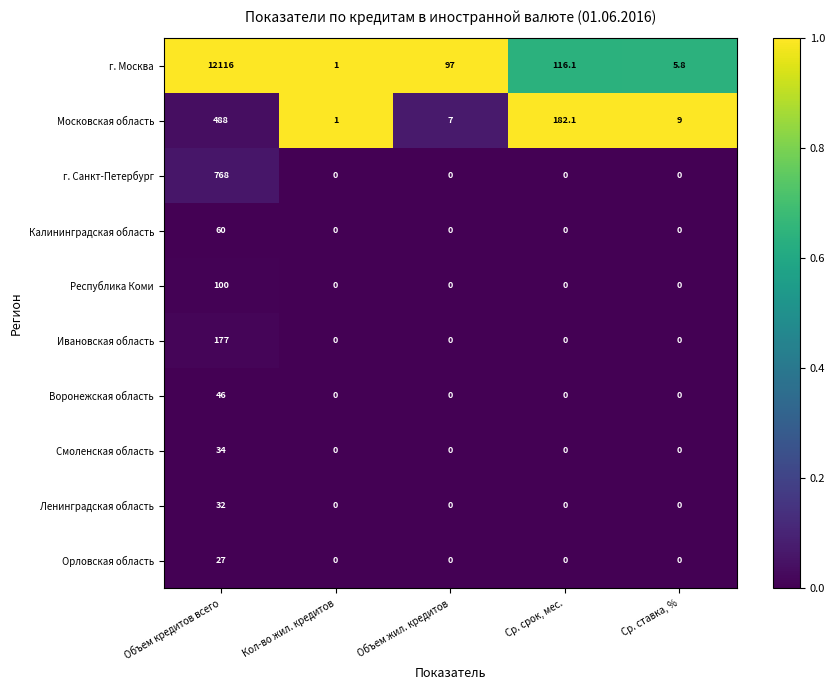

Count the number of categories in the chart.

5